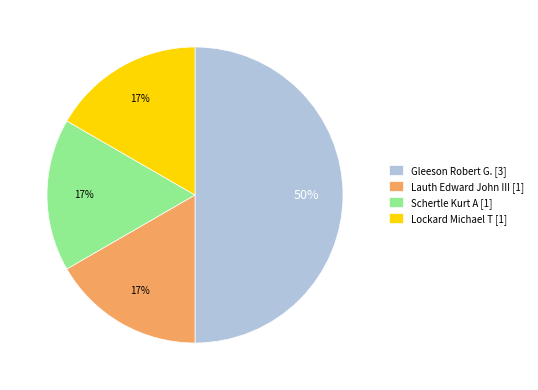

Between Gleeson Robert G. [3] and Lauth Edward John III [1], which is larger?

Gleeson Robert G. [3]